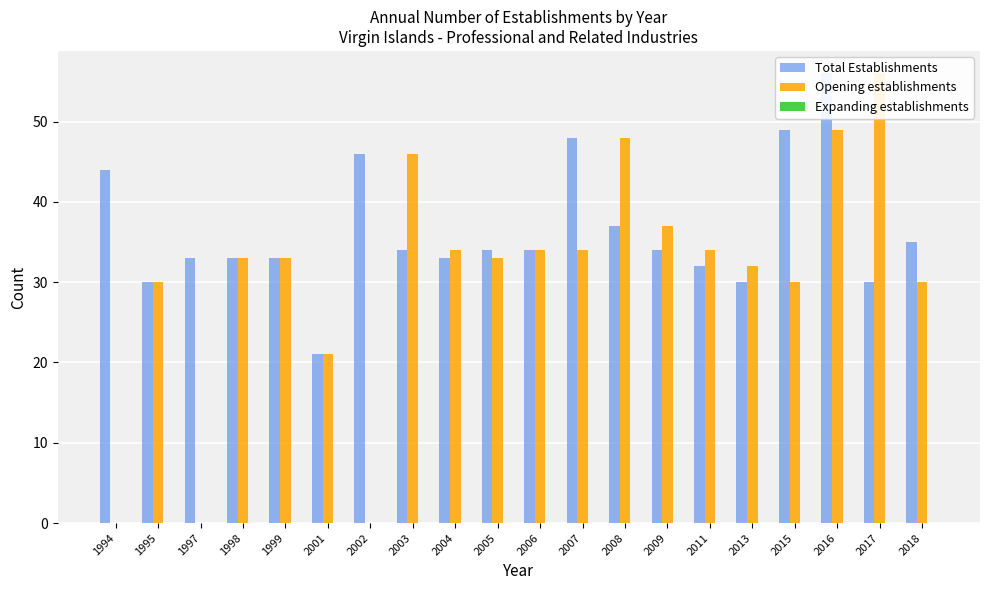

What is the difference between the Opening establishments values at 1998 and 2017?

23